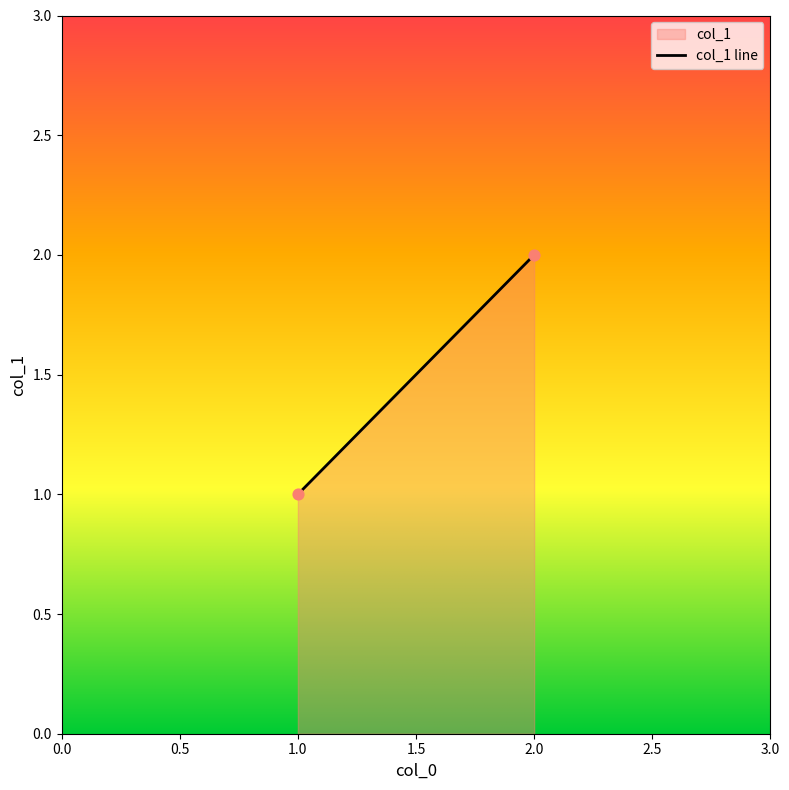

Count the number of points in this scatter plot.

2